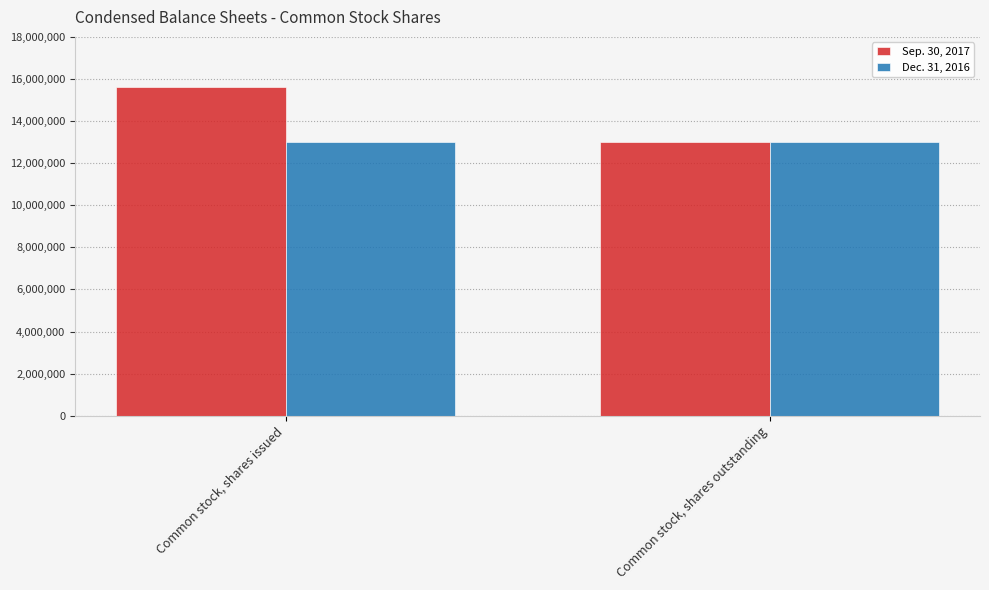

Between Common stock, shares issued and Common stock, shares outstanding, which series saw the biggest shift?

Sep. 30, 2017